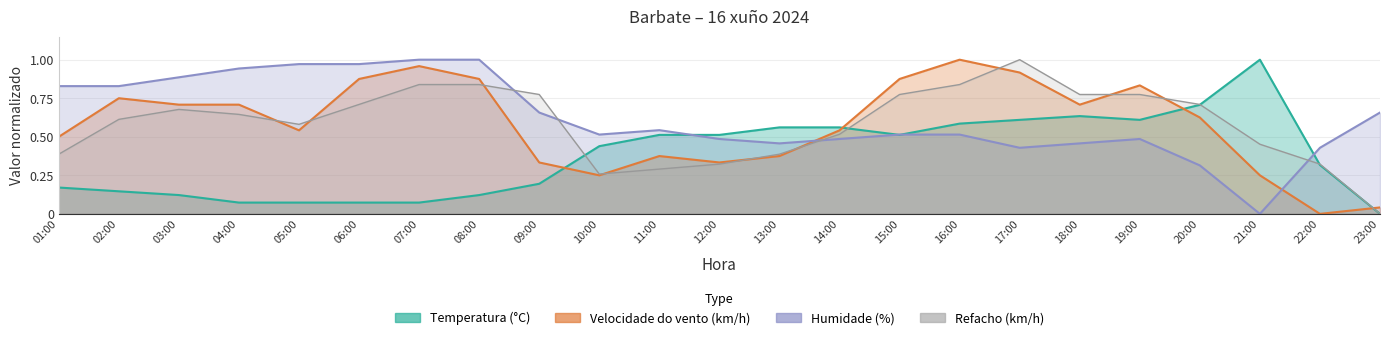

Is it true that Humidade (%) equals 0.7 at 23:00?

True